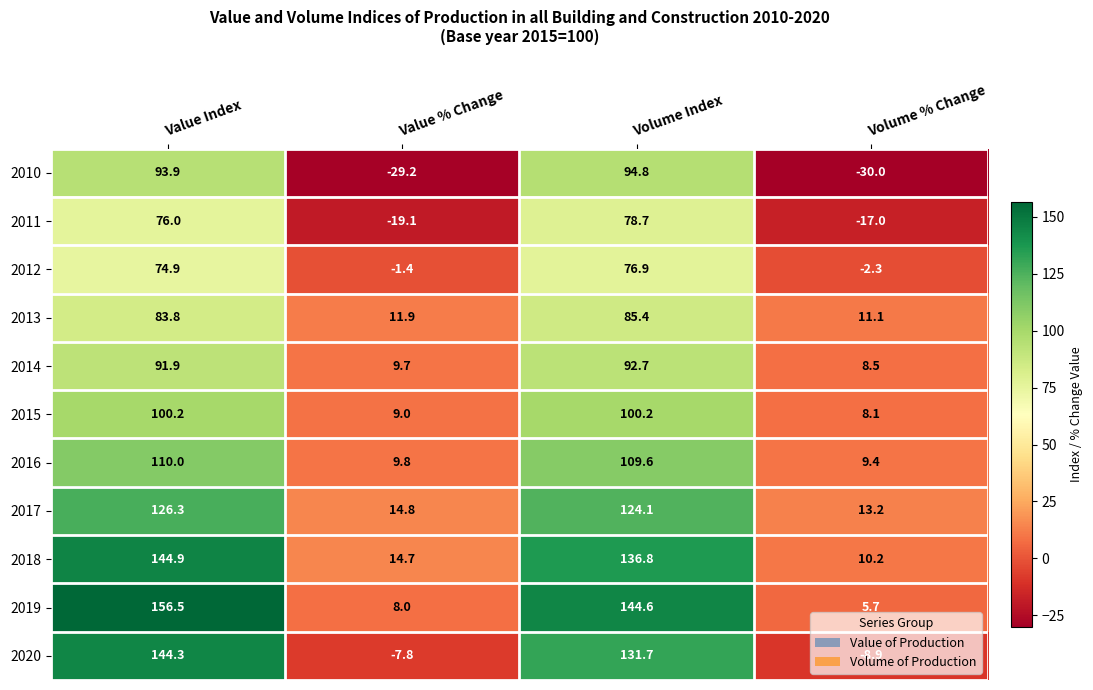

Which series has the largest total across all categories?

2019